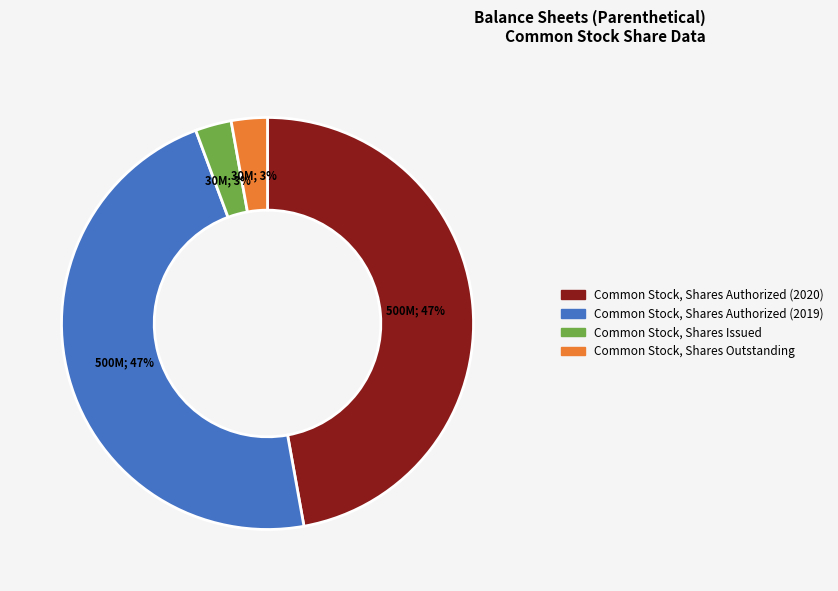

The Common Stock, Shares Authorized (2019) slice represents 47% of the pie. True or false?

True